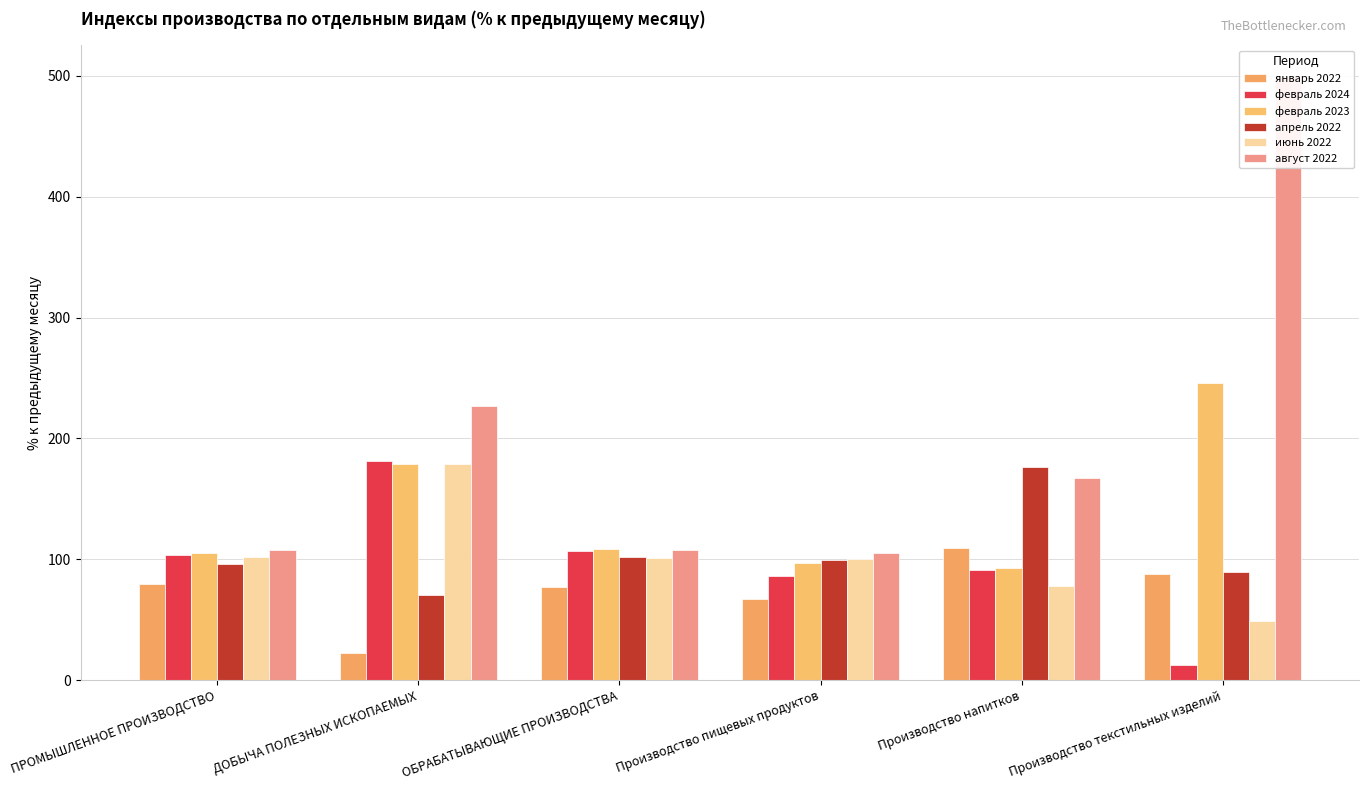

Which series has the largest total across all categories?

август 2022